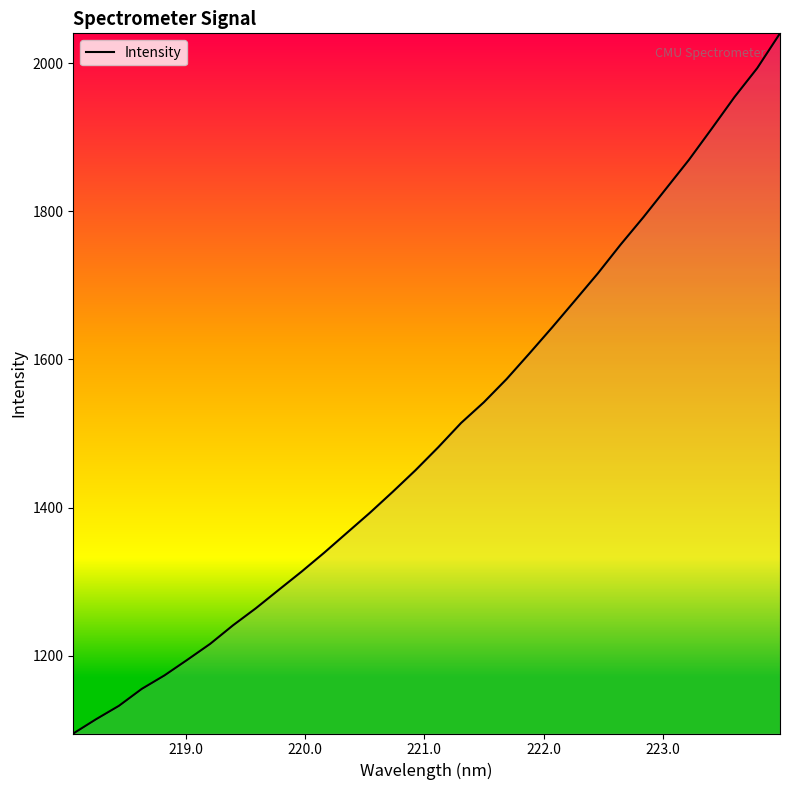

True or false: the data has more than 0 interior local peaks.

False